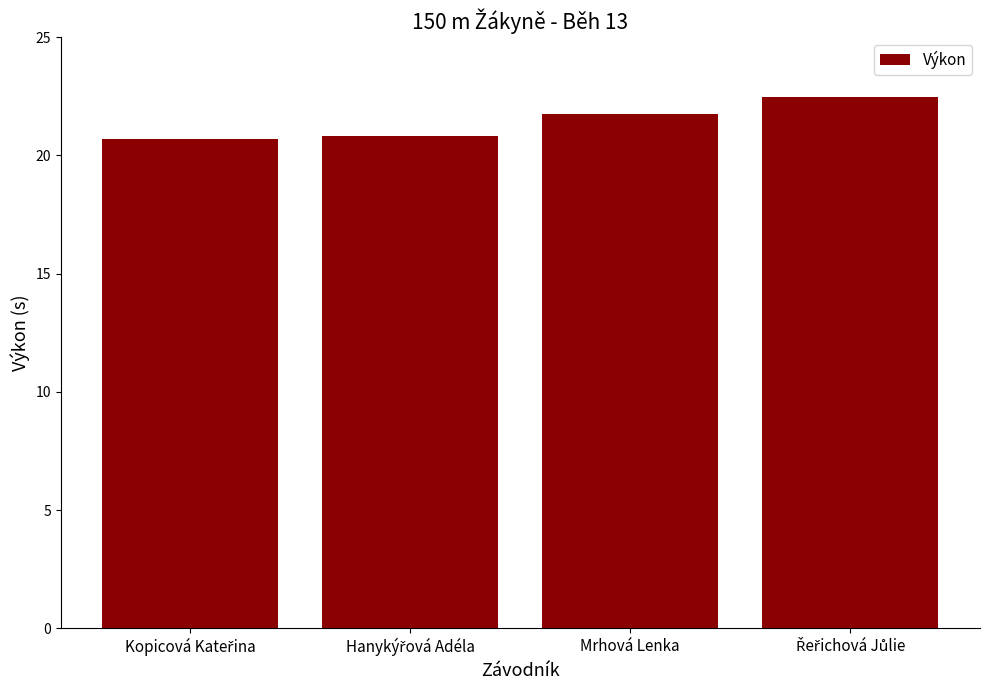

What is the minimum value shown in the chart?

20.7